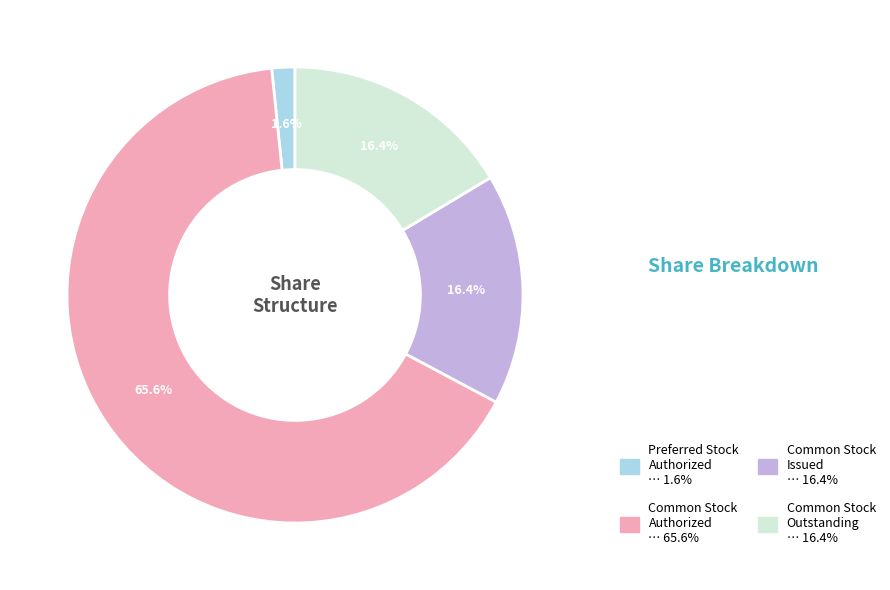

Which category accounts for the majority?

Common Stock Authorized